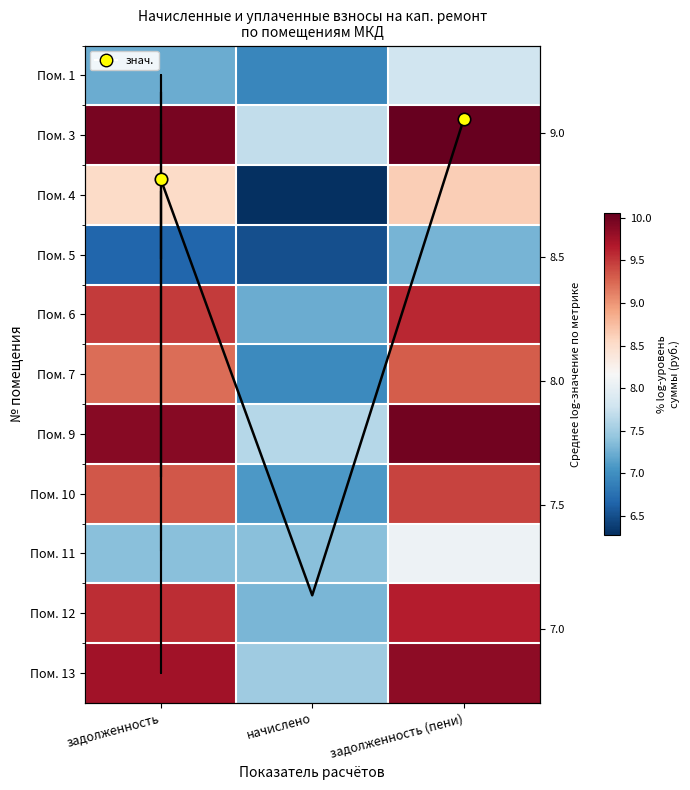

Between задолженность (пени) and начислено, which is larger?

задолженность (пени)